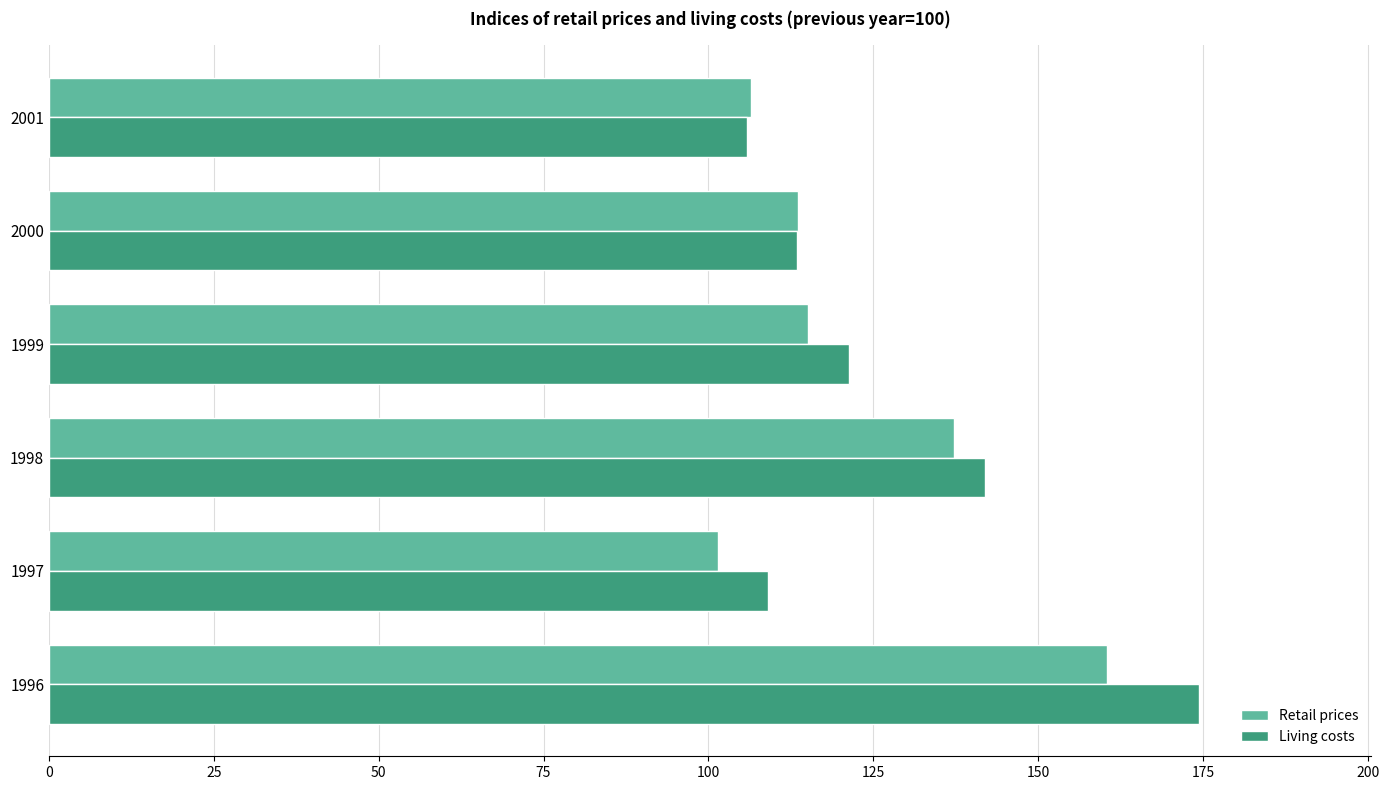

Which series changed the most between 1997 and 1999?

Retail prices